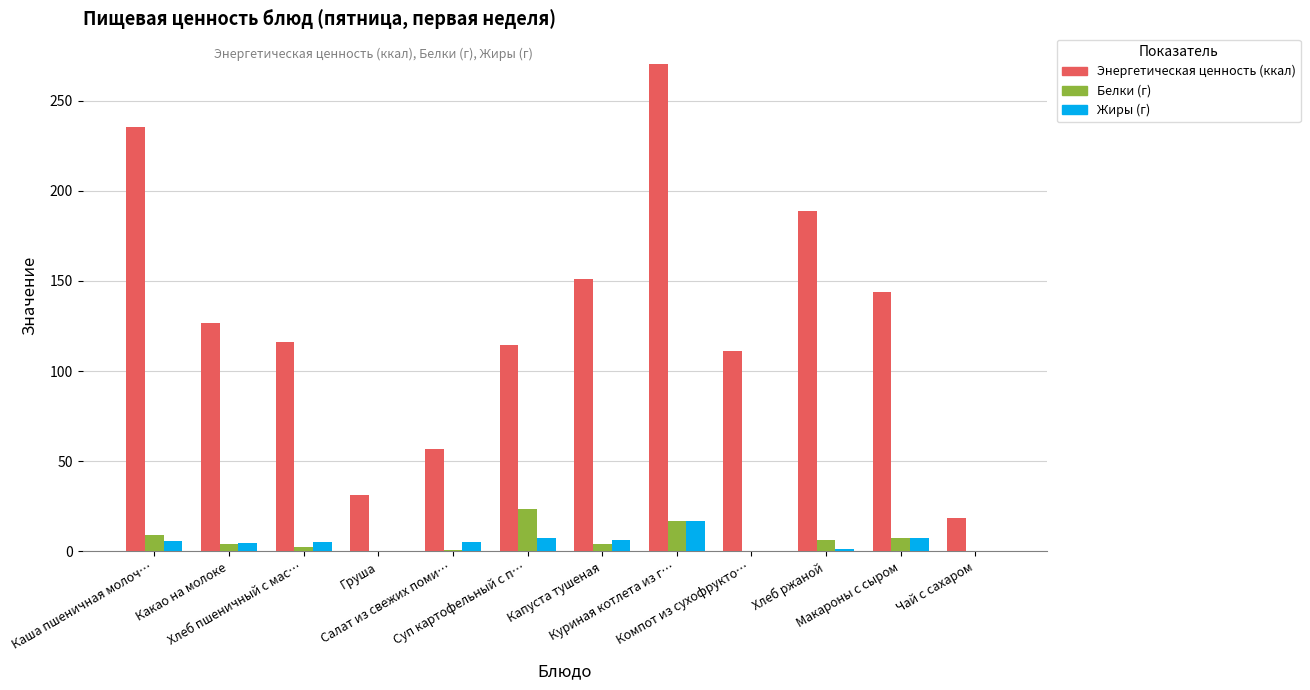

Are the bars horizontal?

No